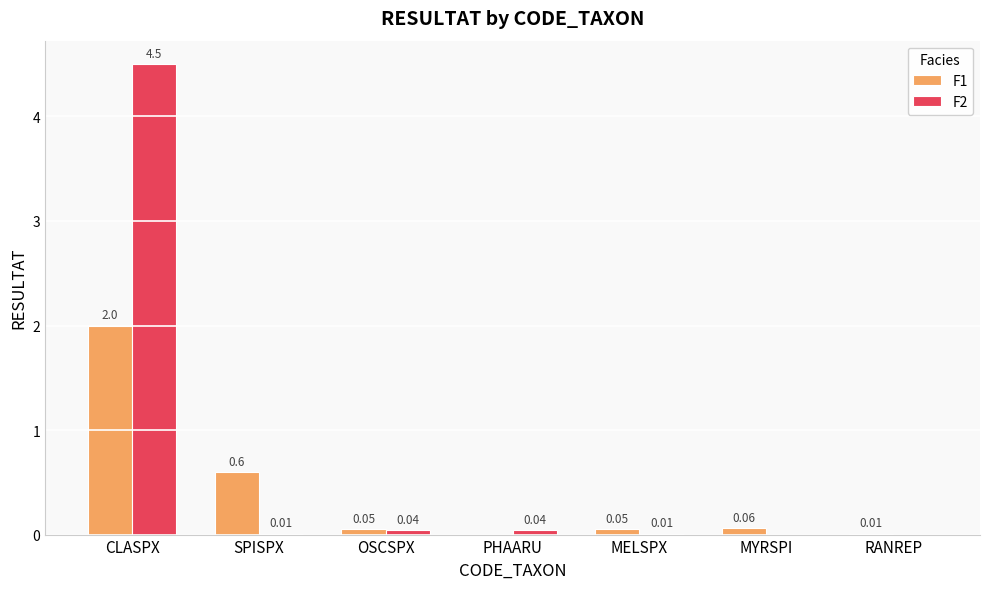

What is the sum of all F2 values?

4.6